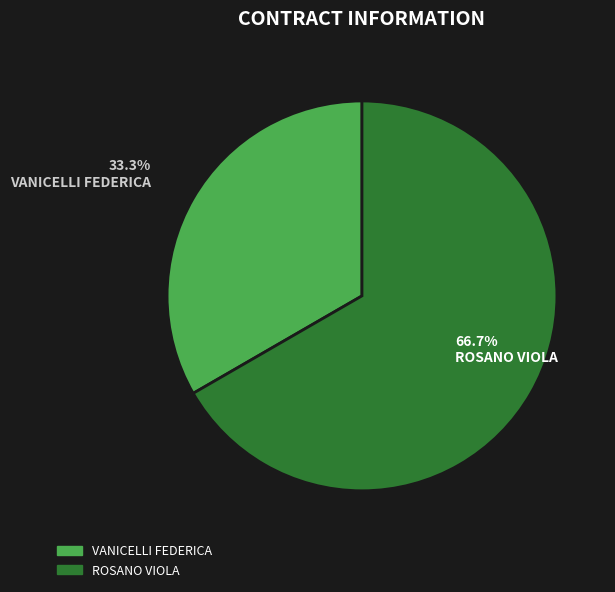

To the nearest percent, what is the difference between the ROSANO VIOLA and VANICELLI FEDERICA slice percentages?

33%